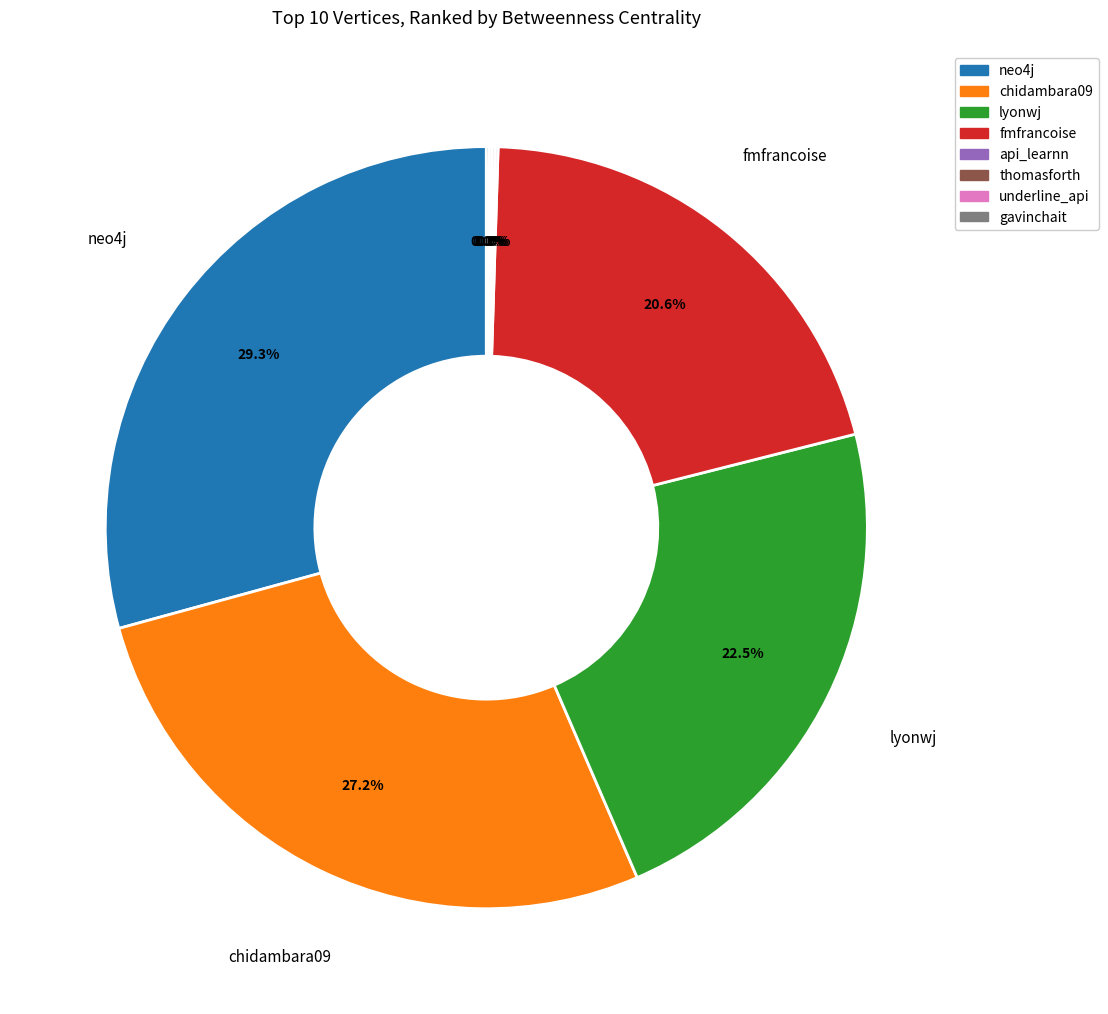

Approximately how many times larger is the value at neo4j compared to fmfrancoise?

1.4